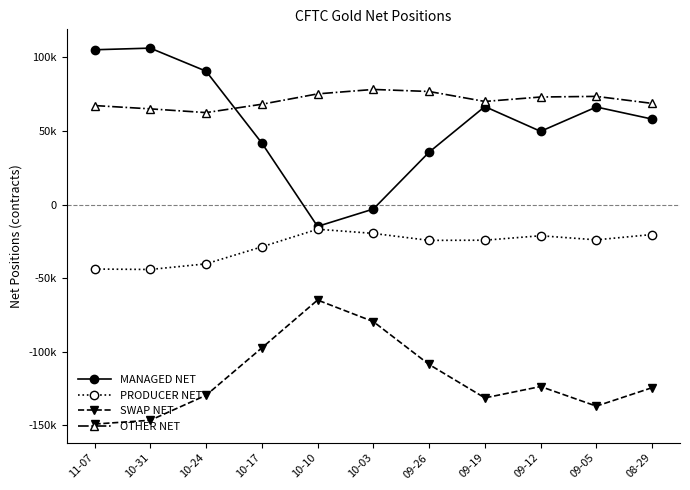

What is the difference between the highest and lowest values at 09-26?

185475